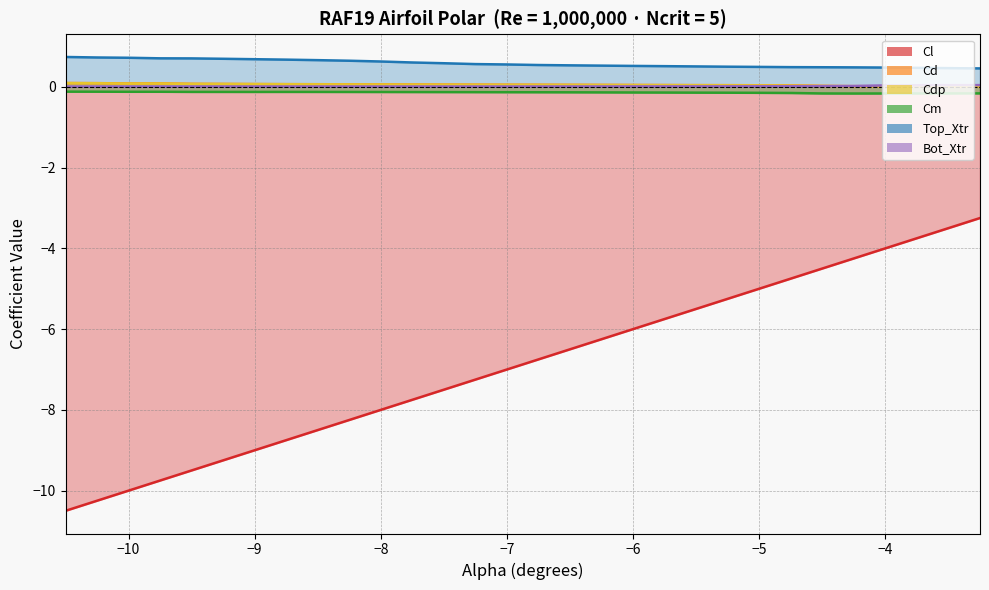

True or false: Top_Xtr and Cd cross at least once.

False